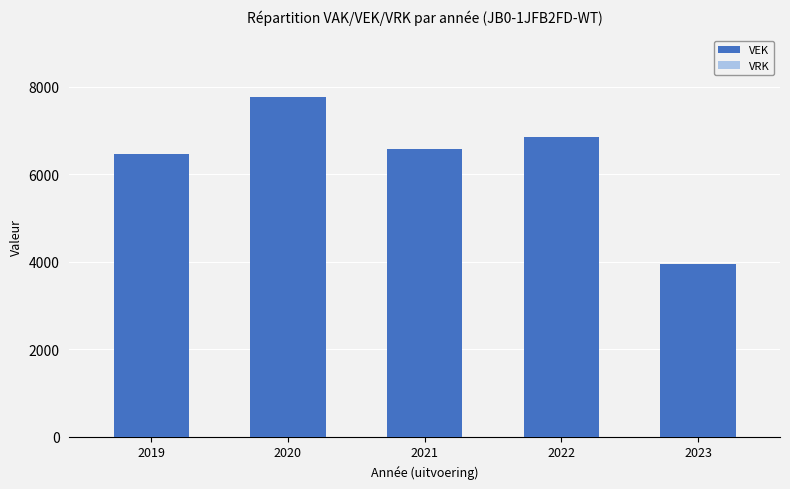

What is the minimum value shown in the chart?

3947